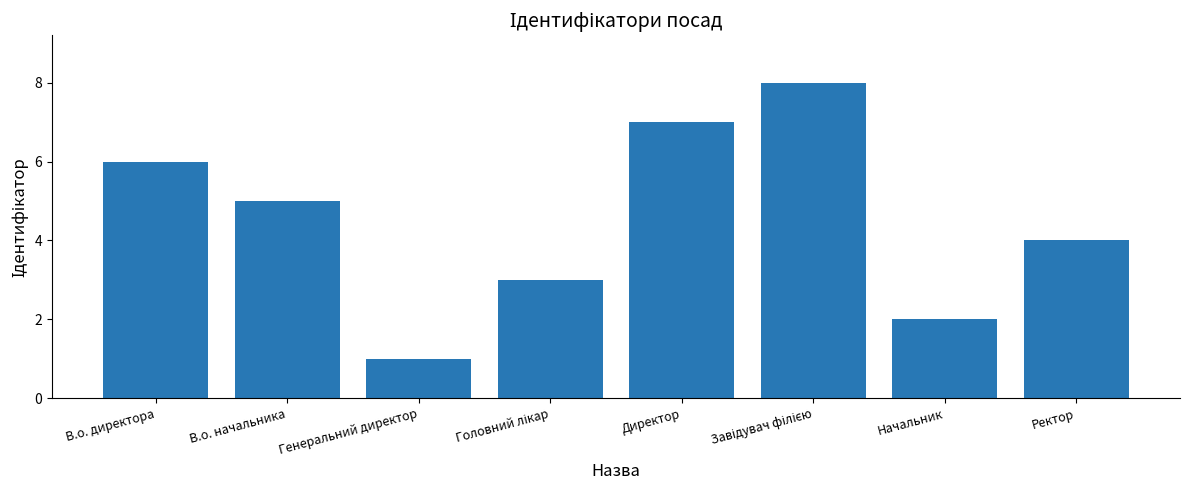

Reading left to right, transcribe all the data shown in this chart.

6	5	1	3	7	8	2	4